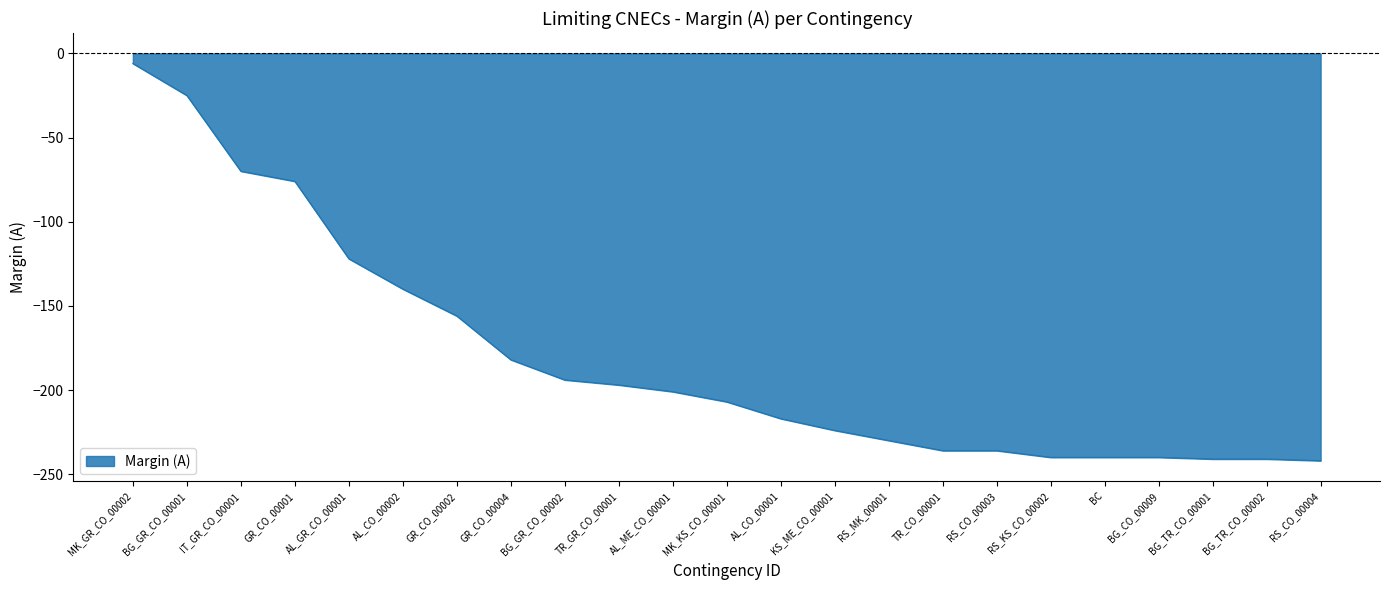

What is the difference between the maximum and minimum values?

236